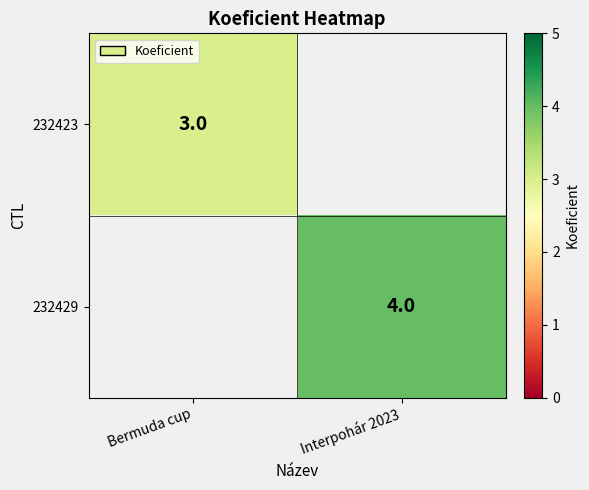

At how many categories does at least one series exceed 3?

1